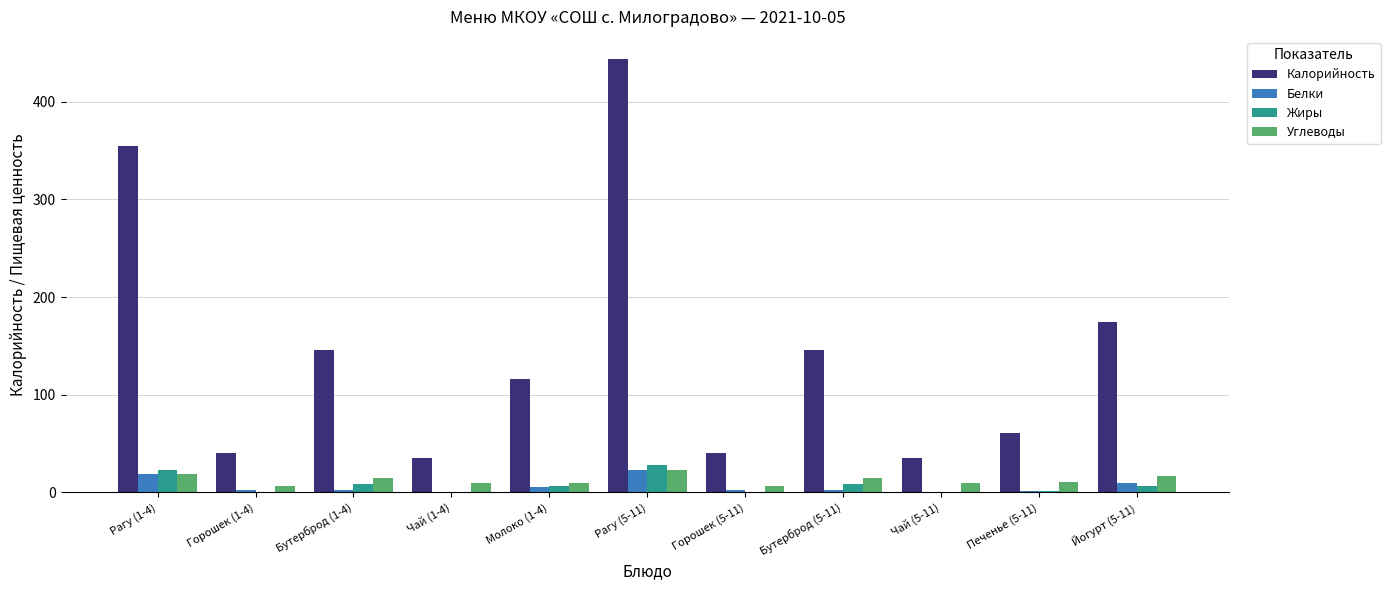

What is the total value across all series at Рагу (5-11)?

519.3